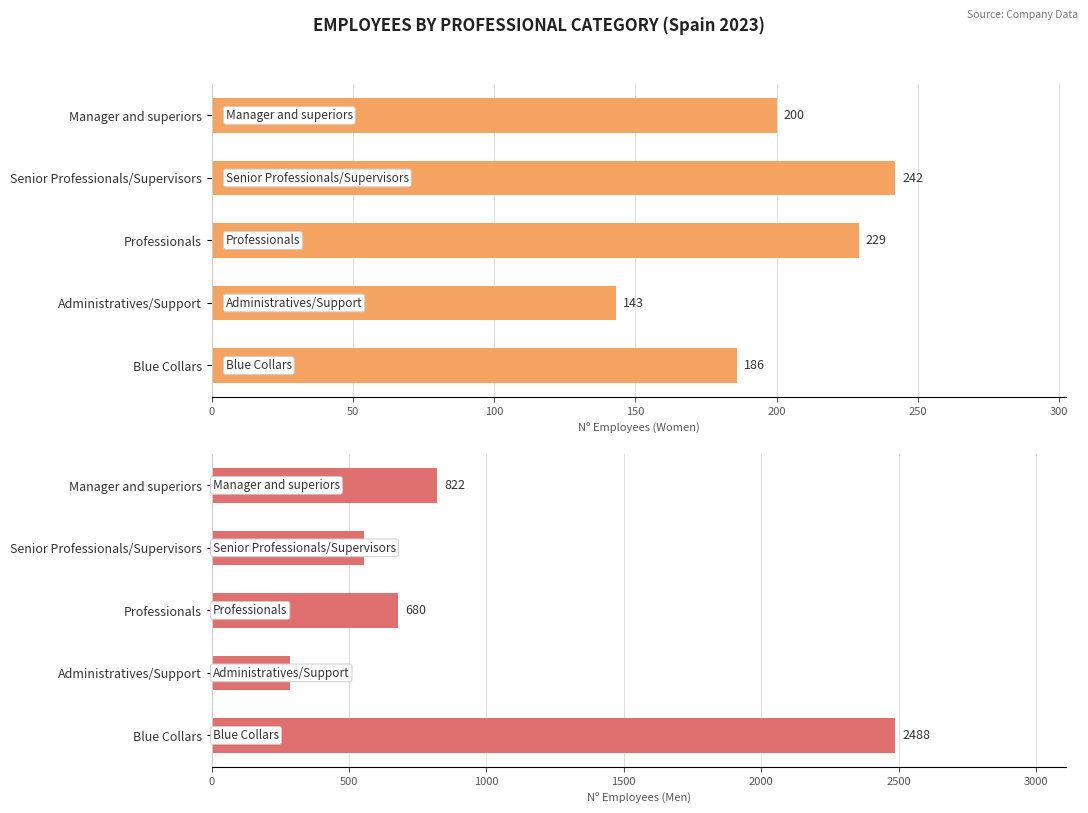

How many data points in Women are less than 200?

2